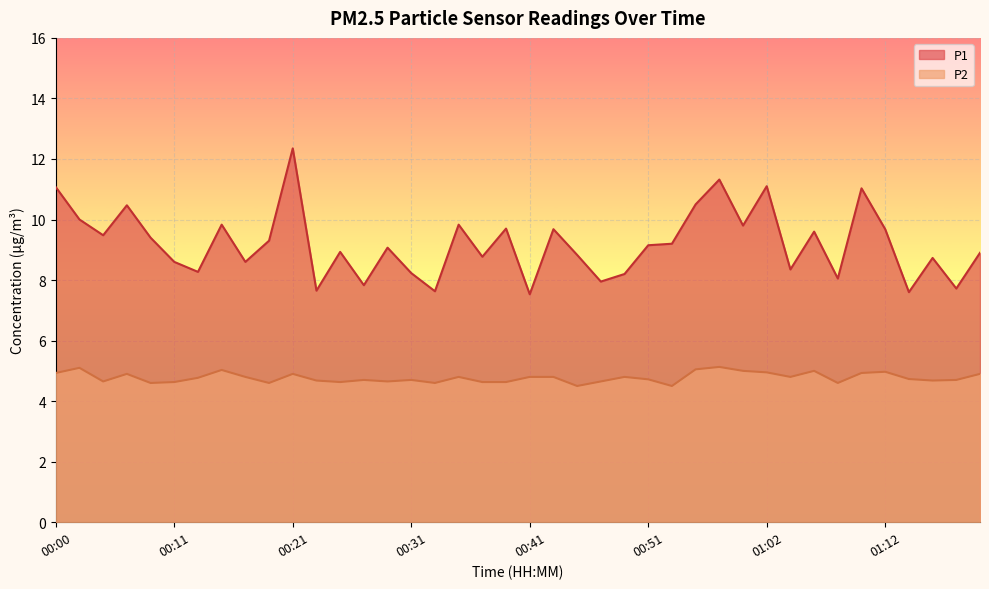

Rank the series by their average value, from highest to lowest.

P1, P2